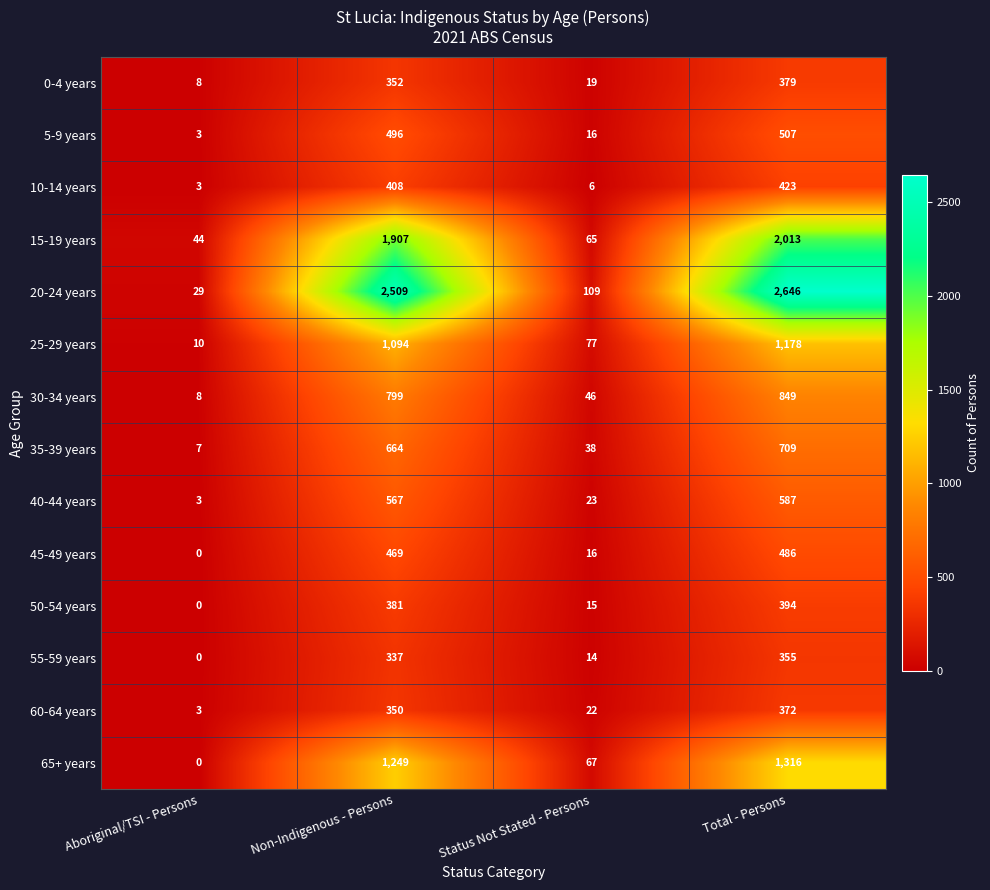

What is the approximate value of 65+ years at Non-Indigenous - Persons, to the nearest 100?

1200